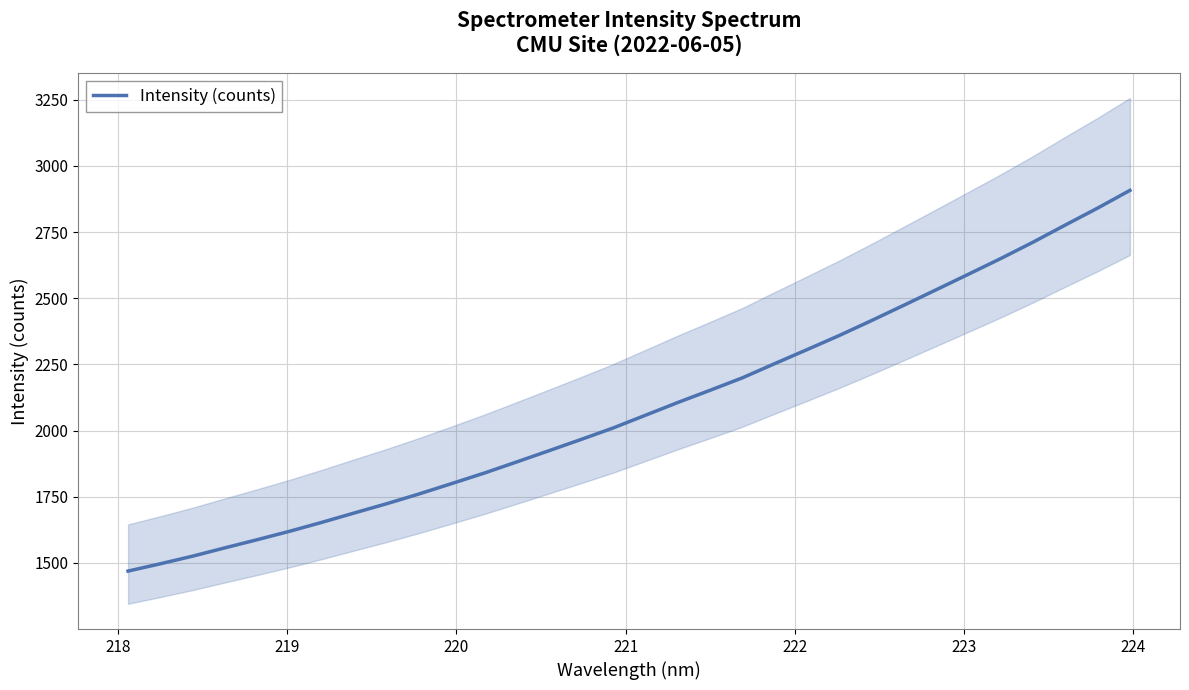

How many data points are less than 2057?

16